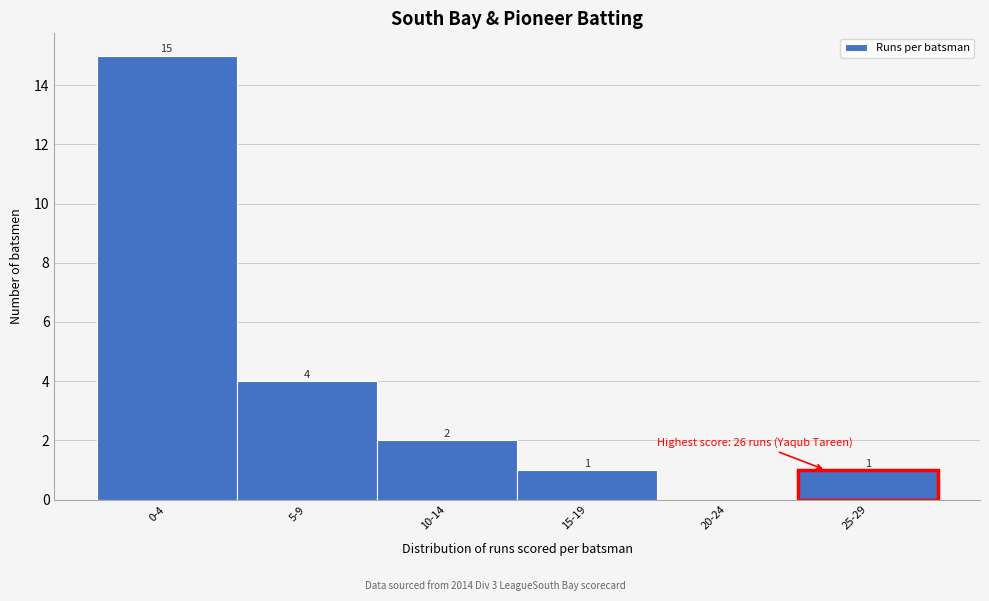

Reading right to left, what are all the values shown in this chart?

25-29=1	20-24=0	15-19=1	10-14=2	5-9=4	0-4=15